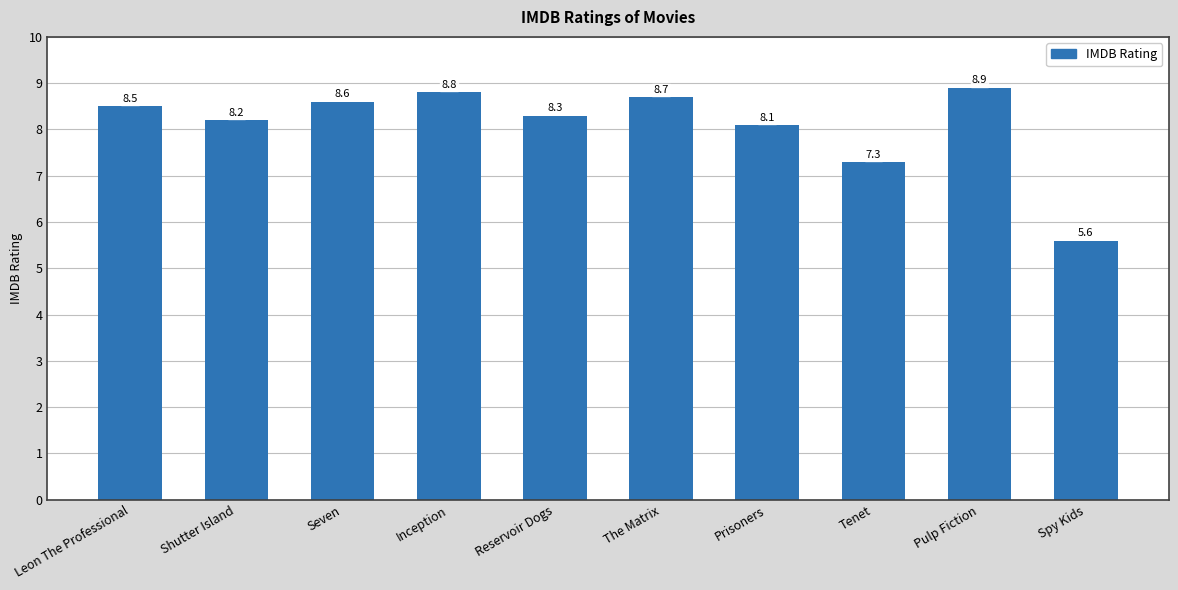

Where is the data nearest to the value 7?

Tenet